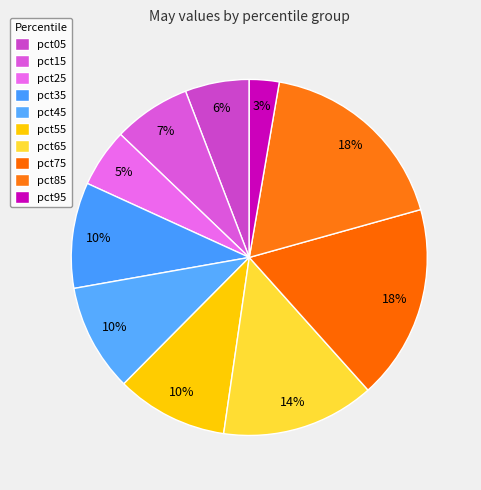

What percentage do pct25 and pct85 together represent?

23.3%